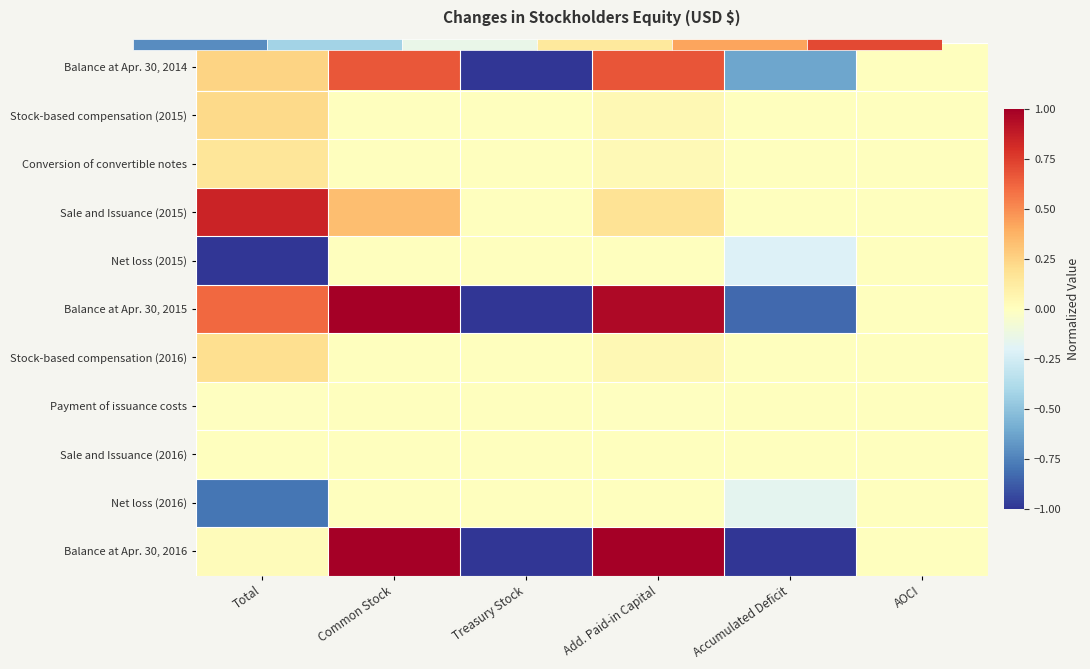

Which series has the largest range (max minus min)?

Balance at Apr. 30, 2015